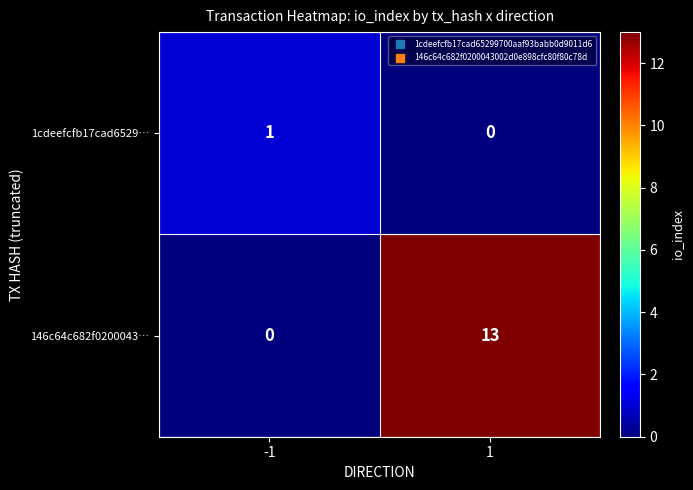

Rank the series by their maximum value, from highest to lowest.

146c64c682f0200043…, 1cdeefcfb17cad6529…